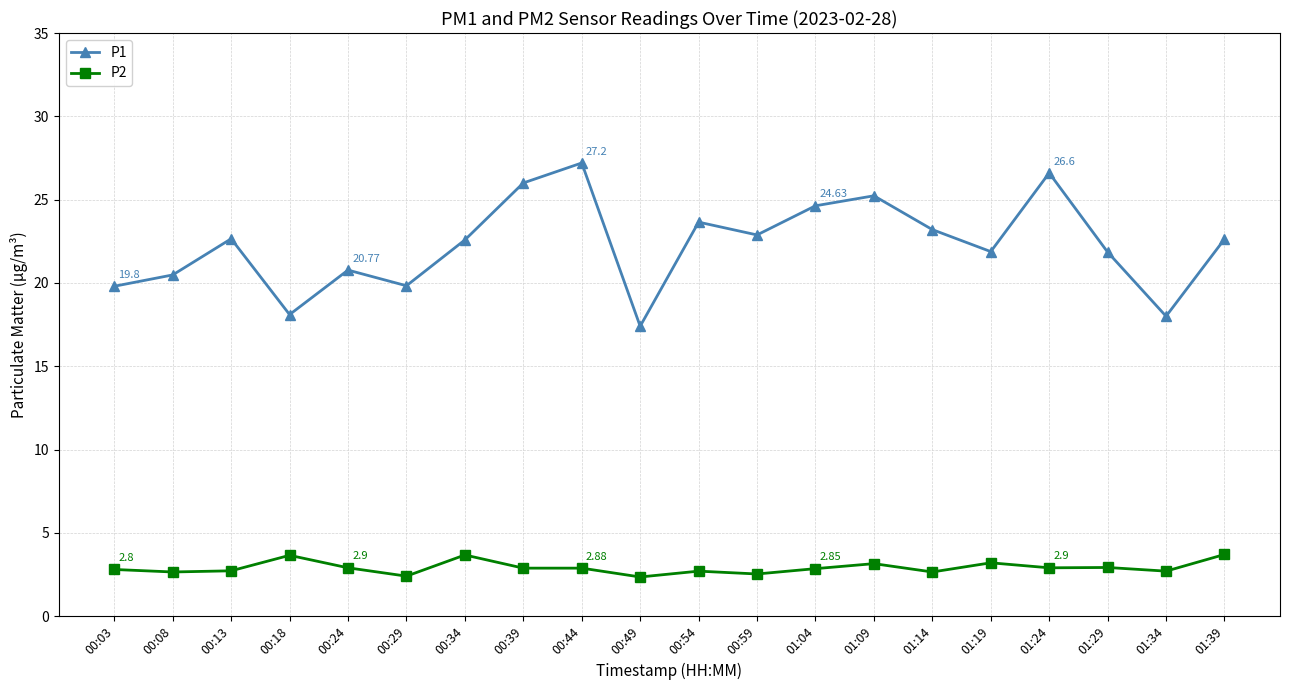

In P1, how many points are higher than both neighbors (excluding endpoints)?

6